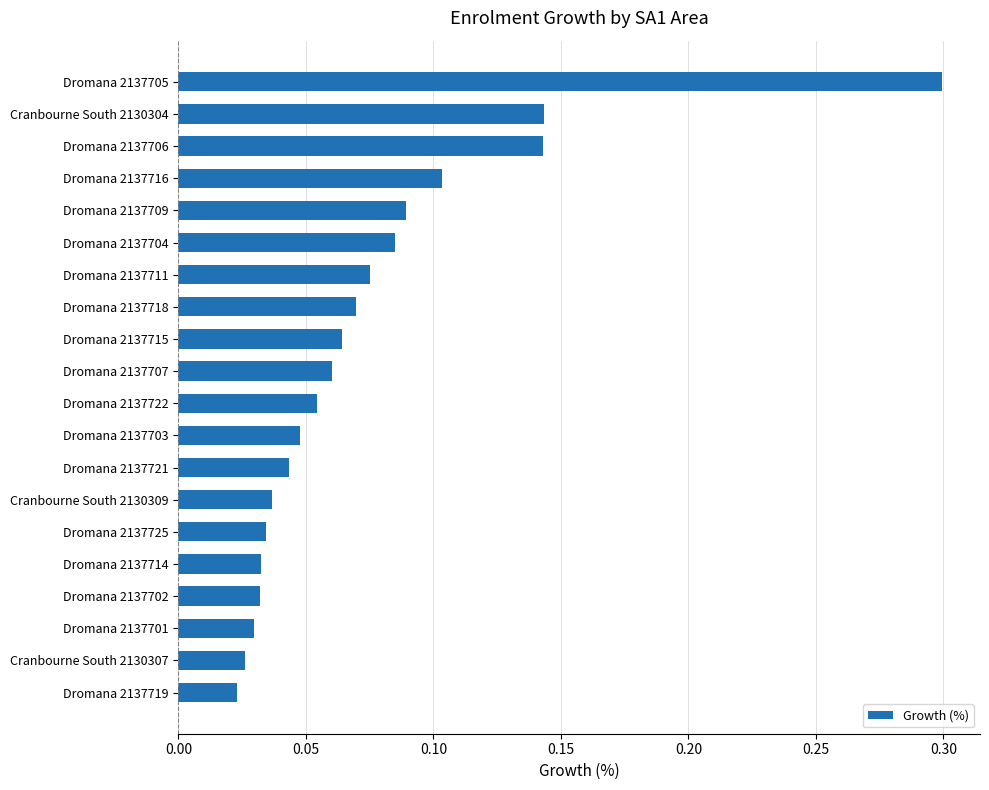

What is the difference between the maximum and minimum values?

0.3